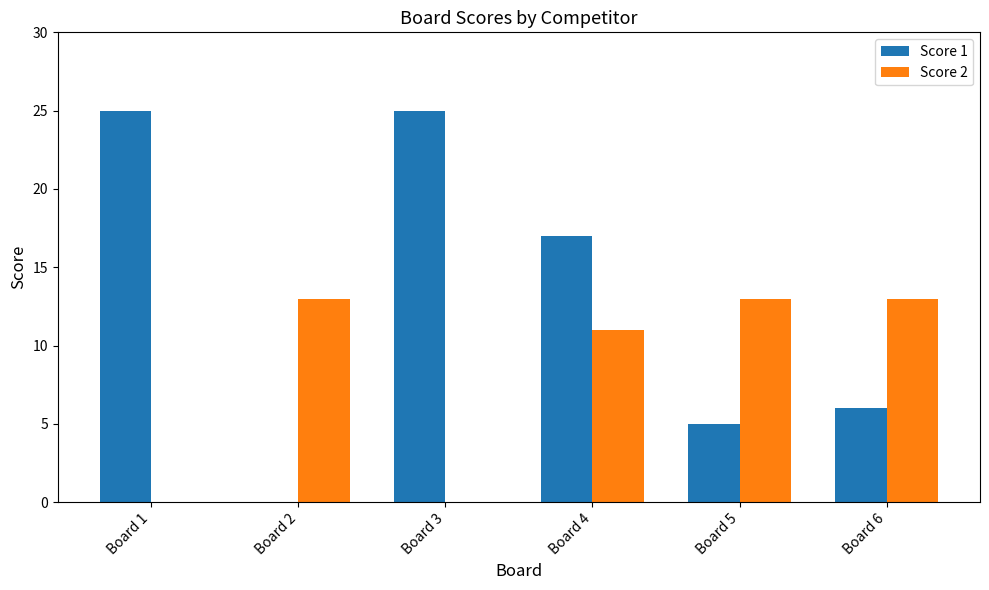

Reading left to right, what are all the values shown in this chart?

Score 1: 25	0	25	17	5	6
Score 2: 0	13	0	11	13	13